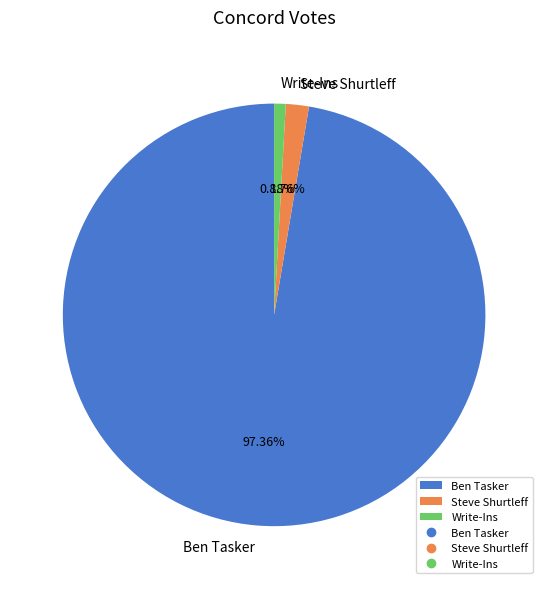

To the nearest percent, what portion does Write-Ins represent?

1%